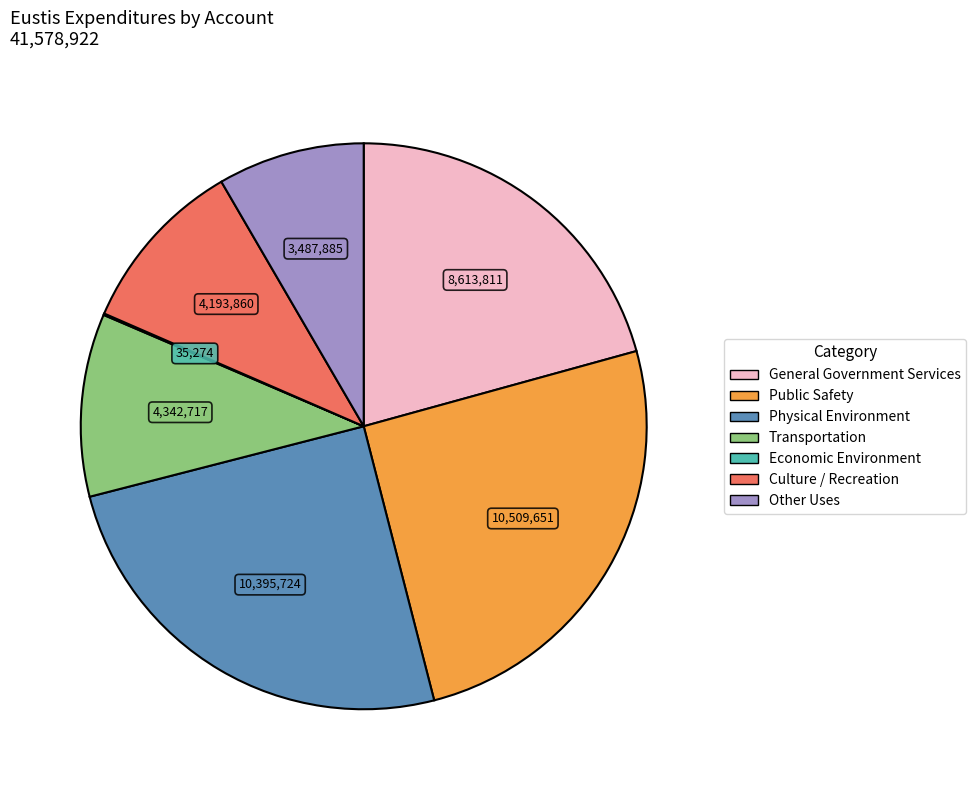

Between Transportation and General Government Services, which is larger?

General Government Services